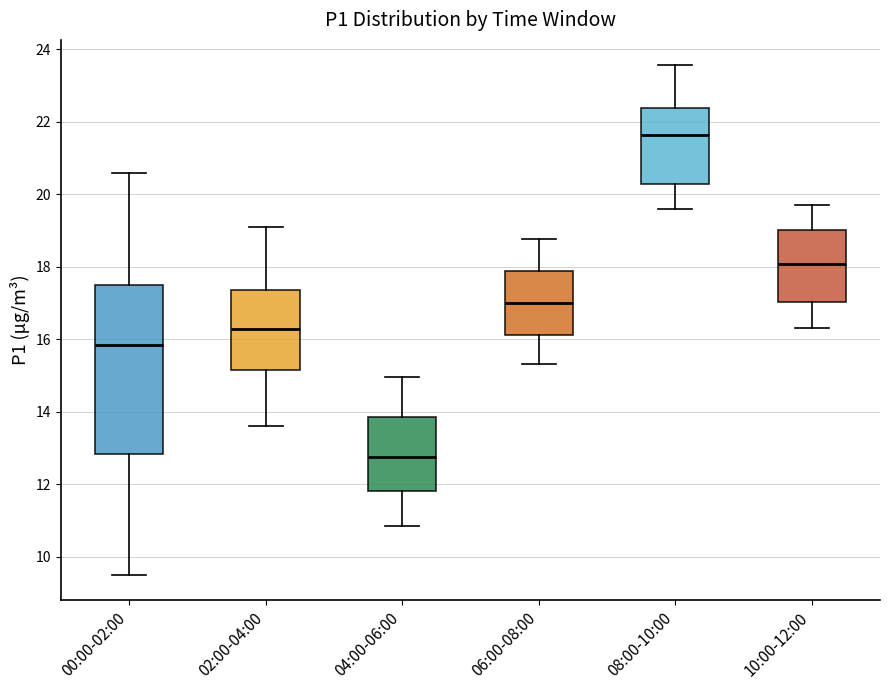

Which box has the lowest median line?

04:00-06:00